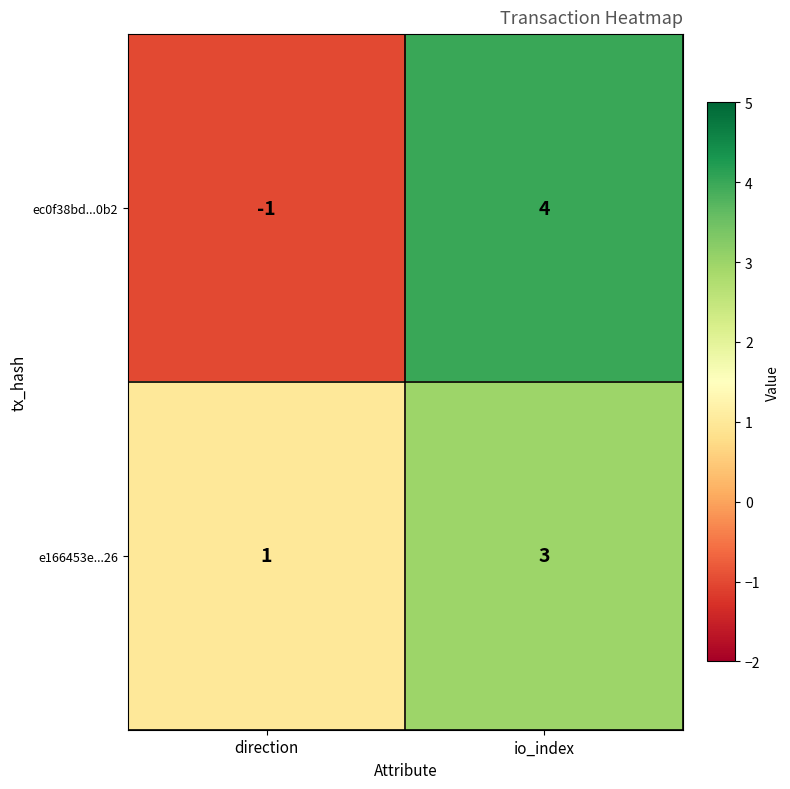

What is the total value across all series at io_index?

7